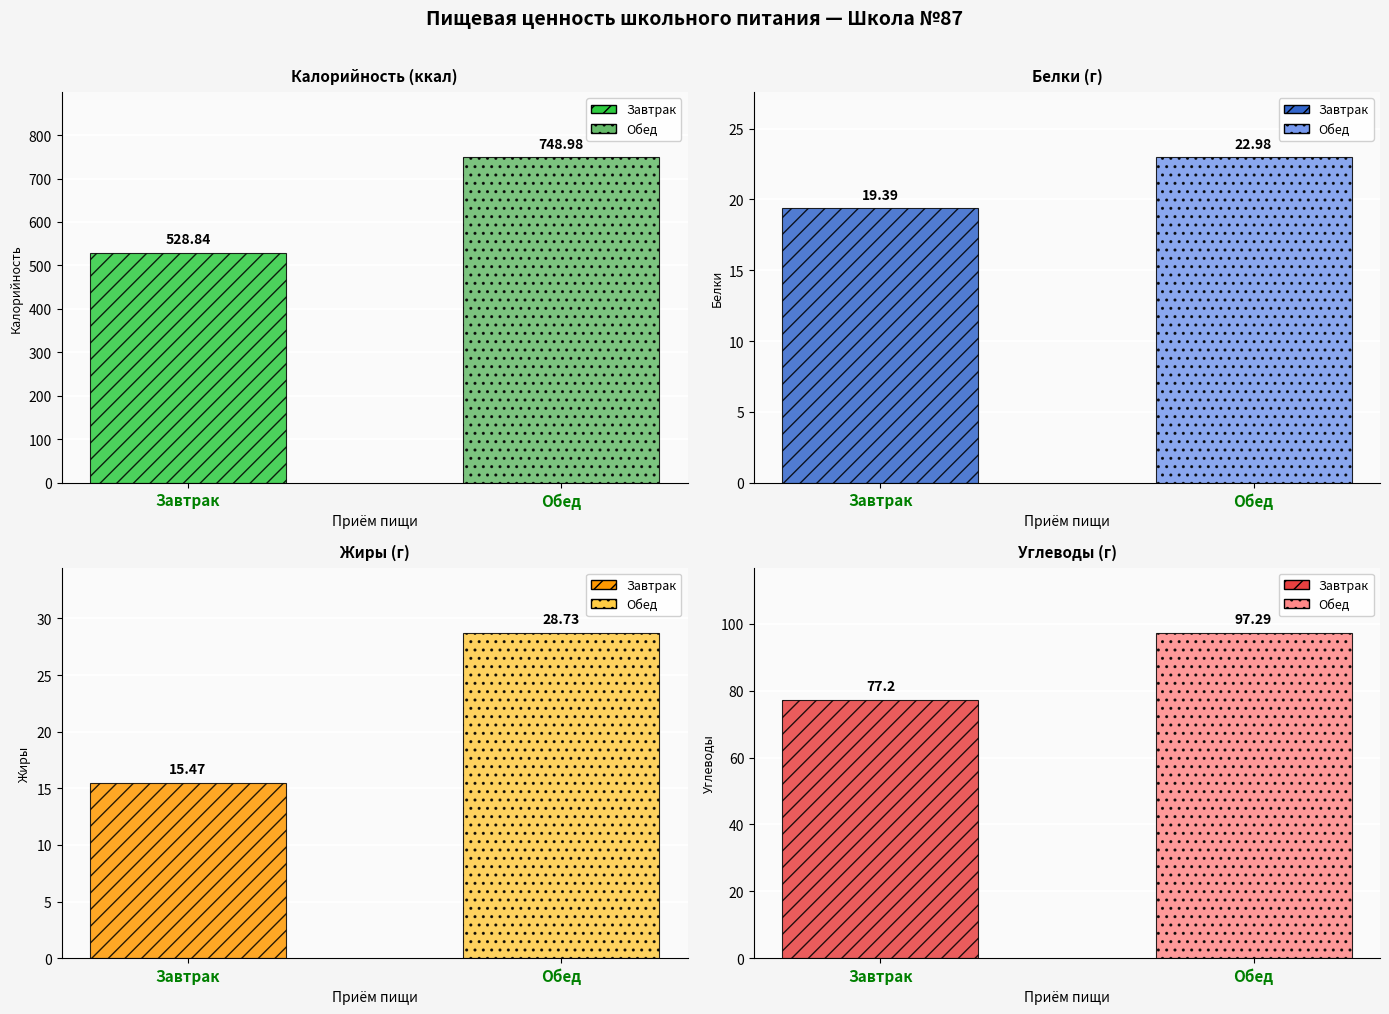

At how many categories does at least one series exceed 681?

1